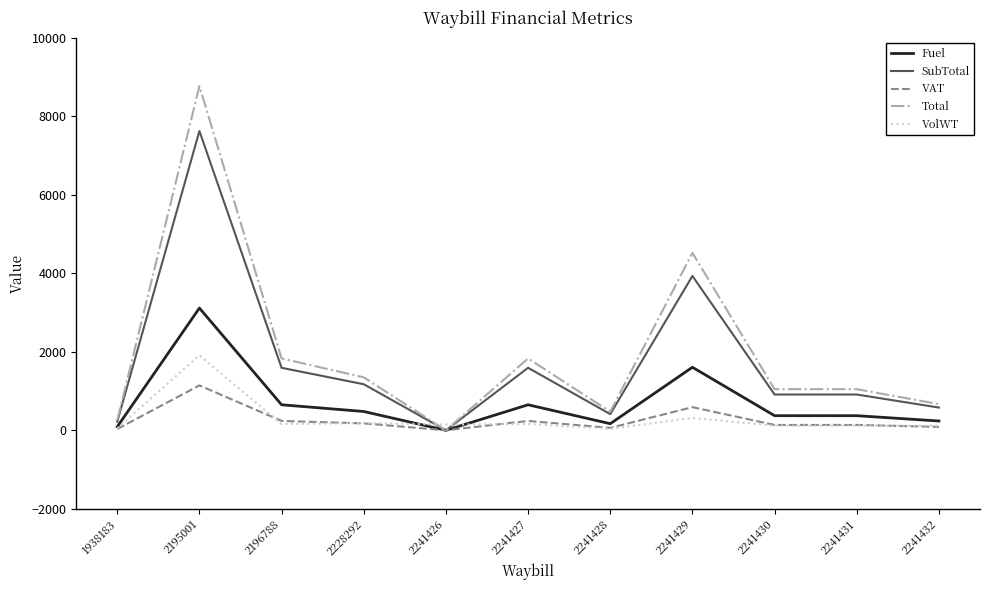

How many categories are shown in the chart?

11